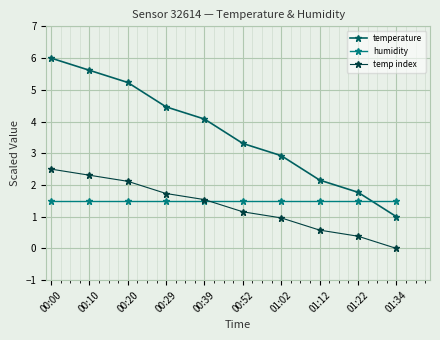

What is the sum of the temperature values at 00:39 and 01:22?

5.8